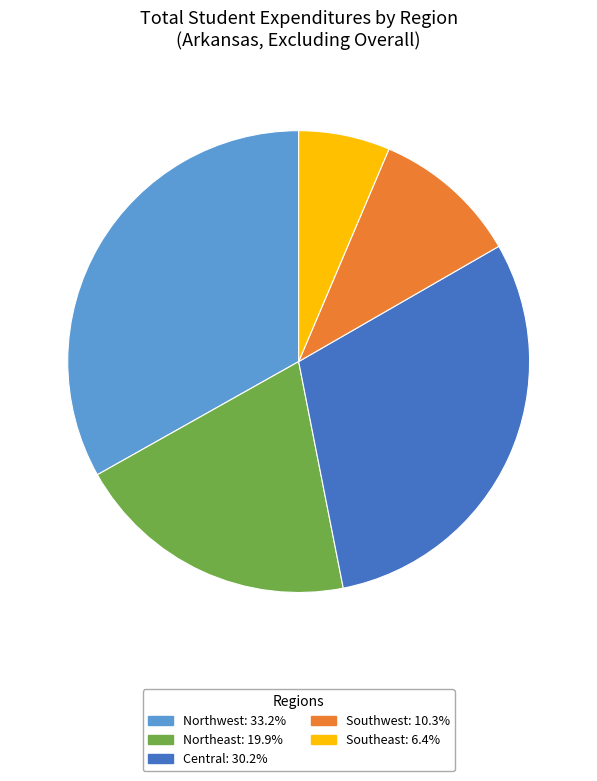

Does Northeast account for over 50% of the chart?

No